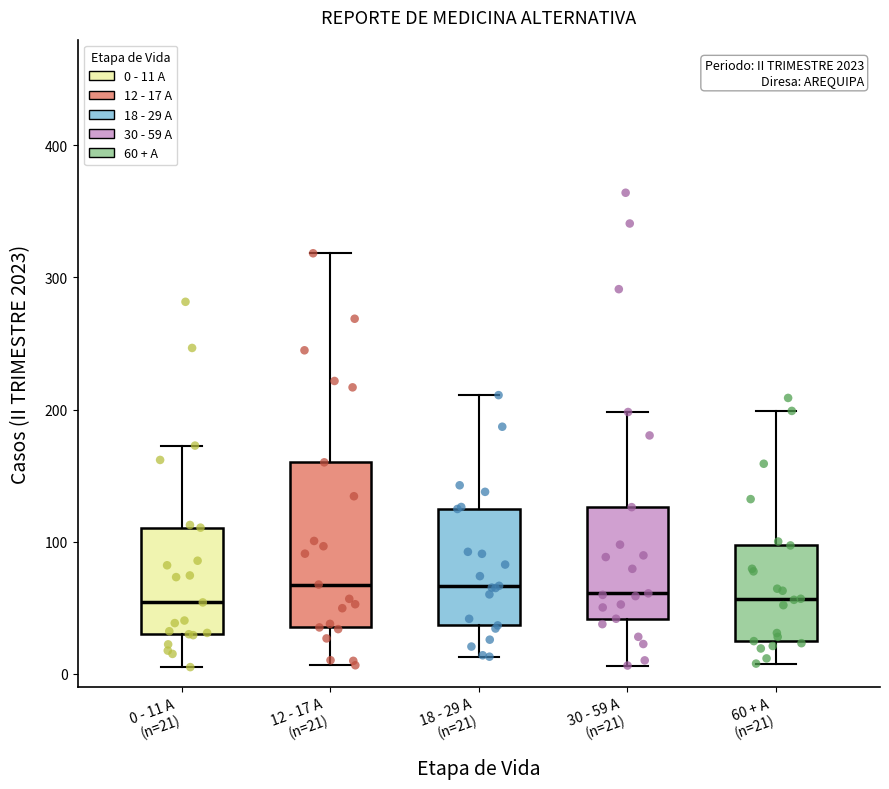

Reading left to right, read every box against the y-axis: the position of its median line, the range the box covers, and the ends of its whiskers. The values are not printed on the chart, so give them approximately, as read against the axis.

0 - 11 A (n=21): median 50, box 30 to 110, whiskers 10 to 170
12 - 17 A (n=21): median 70, box 40 to 160, whiskers 10 to 320
18 - 29 A (n=21): median 70, box 40 to 120, whiskers 10 to 210
30 - 59 A (n=21): median 60, box 40 to 130, whiskers 10 to 200
60 + A (n=21): median 60, box 20 to 100, whiskers 10 to 200